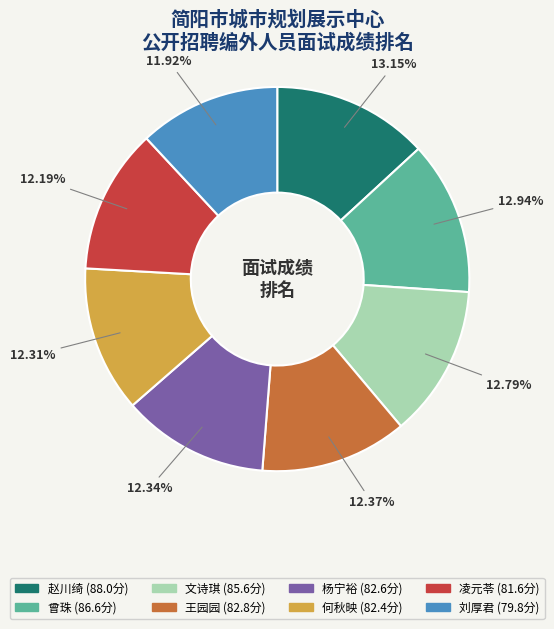

Is 凌元苓 the majority of the pie?

No